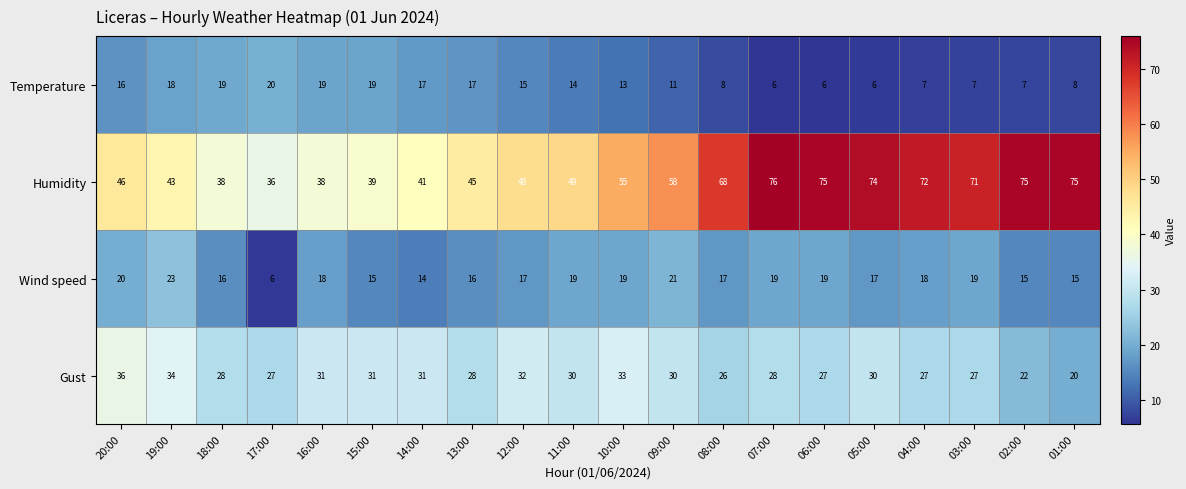

What is the difference between the highest and lowest values at 02:00?

68